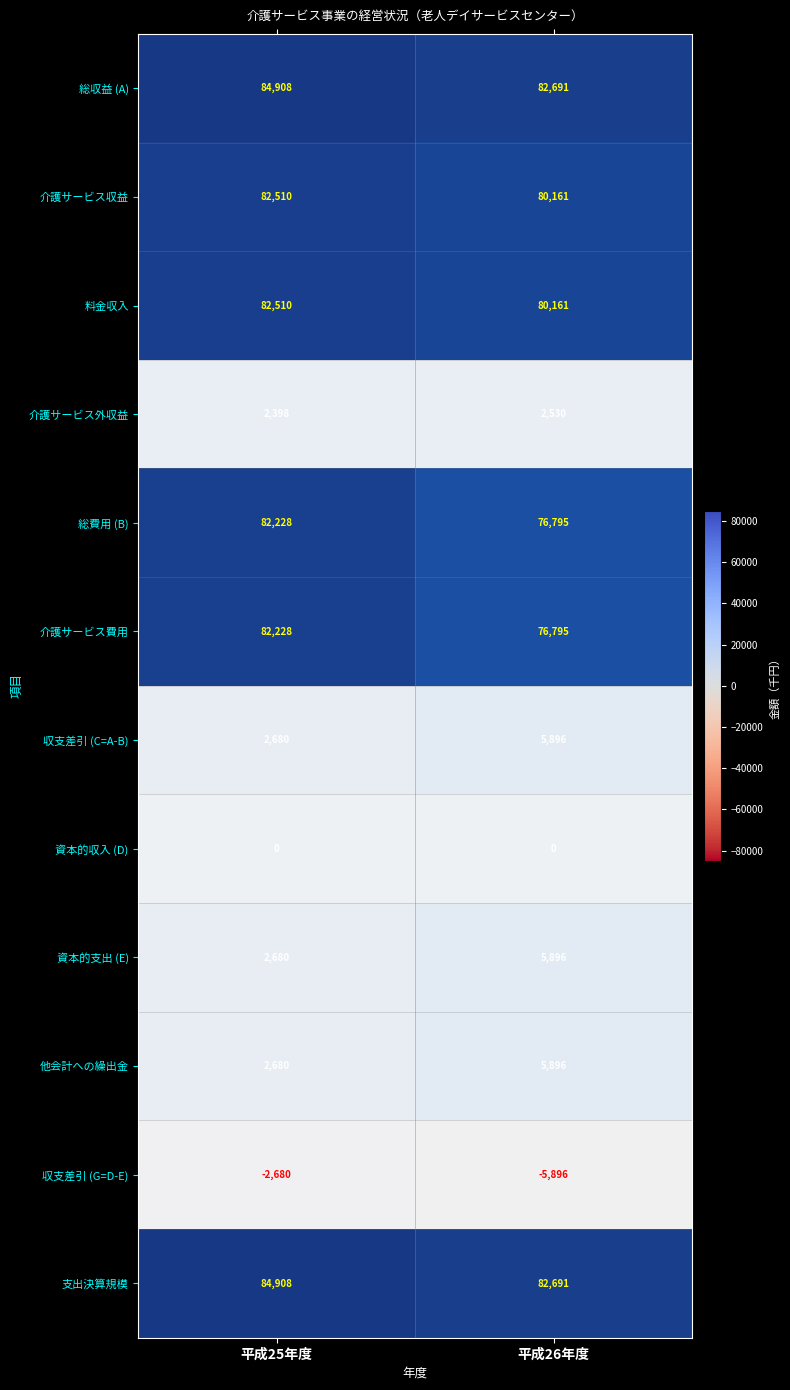

What is the total value across all series at 平成25年度?

509730